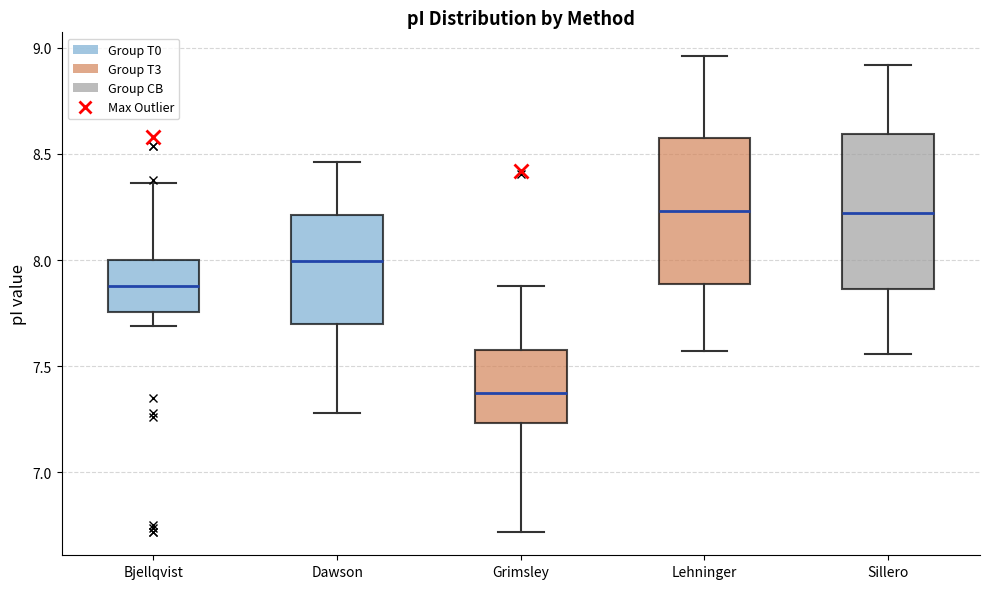

Reading left to right, read every box against the y-axis: the position of its median line, the range the box covers, and the ends of its whiskers. The values are not printed on the chart, so give them approximately, as read against the axis.

Bjellqvist: median 7.90, box 7.75 to 8.00, whiskers 7.70 to 8.35
Dawson: median 8.00, box 7.70 to 8.20, whiskers 7.30 to 8.45
Grimsley: median 7.35, box 7.25 to 7.60, whiskers 6.70 to 7.90
Lehninger: median 8.25, box 7.90 to 8.60, whiskers 7.55 to 8.95
Sillero: median 8.20, box 7.85 to 8.60, whiskers 7.55 to 8.90